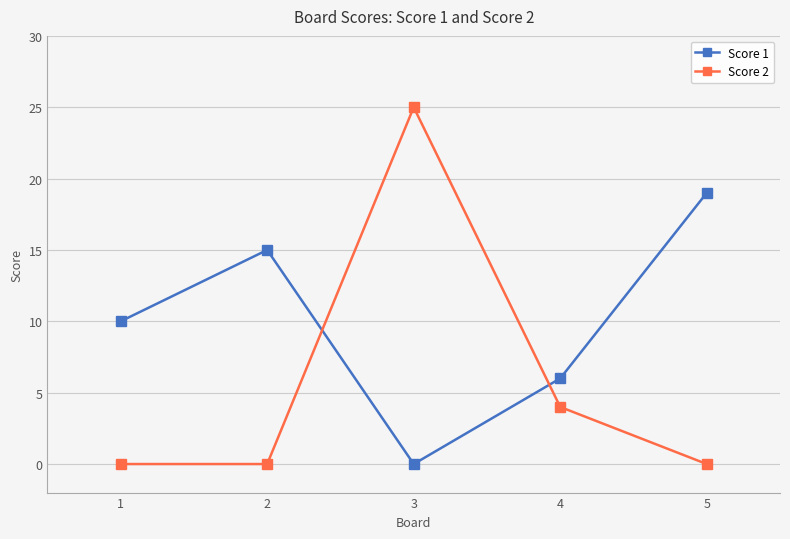

Reading left to right, transcribe all the data shown in this chart.

Score 1: 10	15	0	6	19
Score 2: 0	0	25	4	0